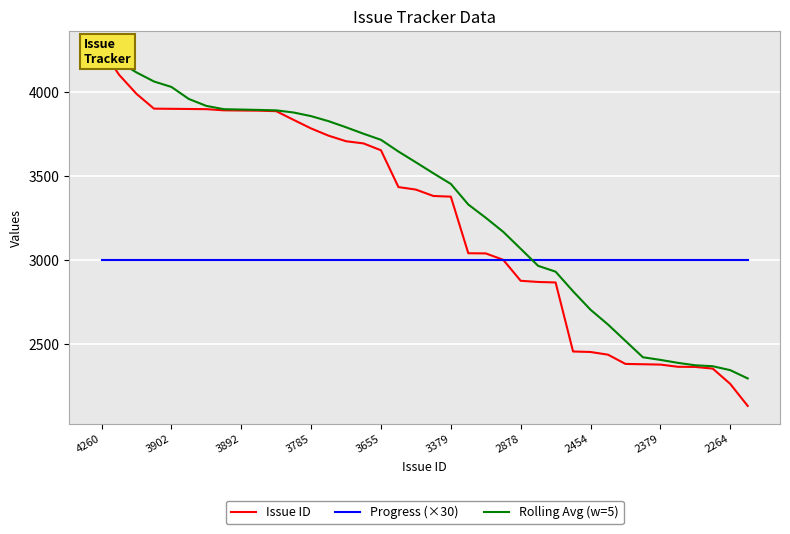

At 21, list the series in order from largest to smallest.

Rolling Avg (w=5), Issue ID, Progress (×30)